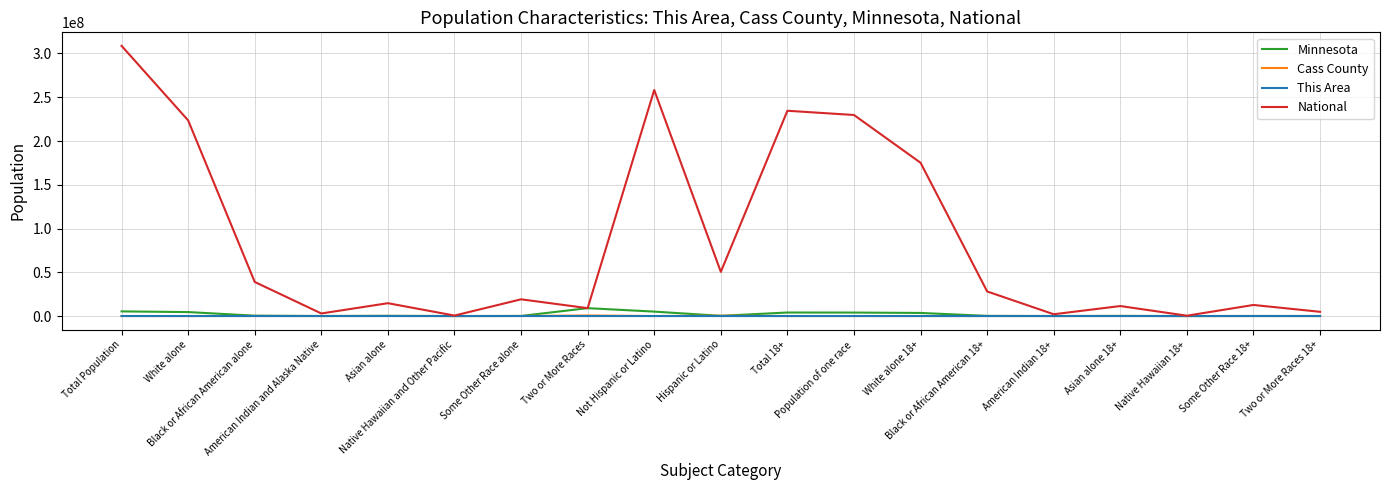

What is the sum of all Minnesota values?

36958011